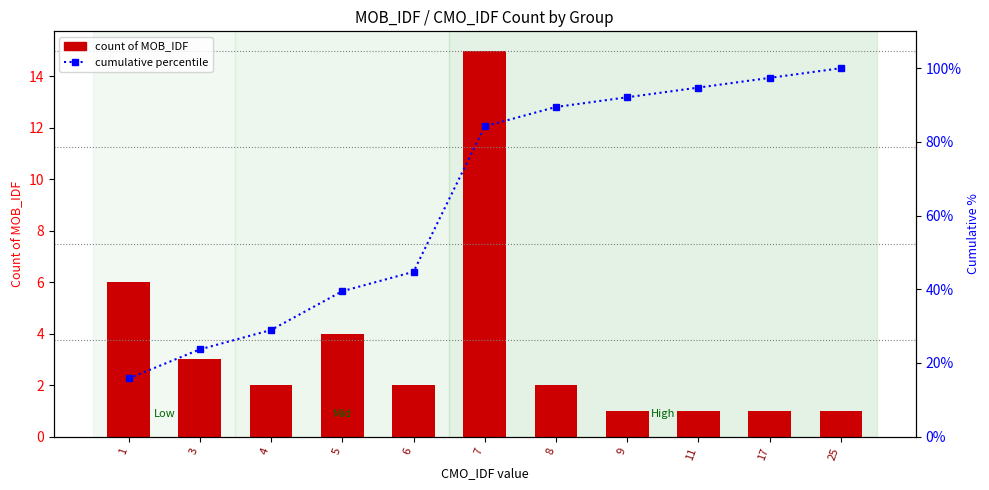

True or false: cumulative percentile has a value of 137.3 at 8.

False